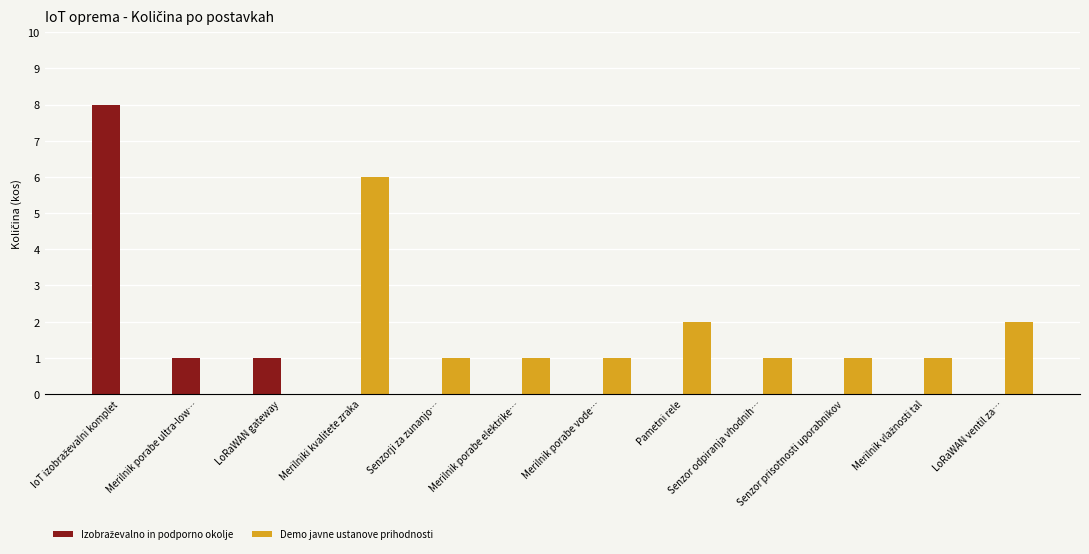

How many distinct data groups are displayed?

2